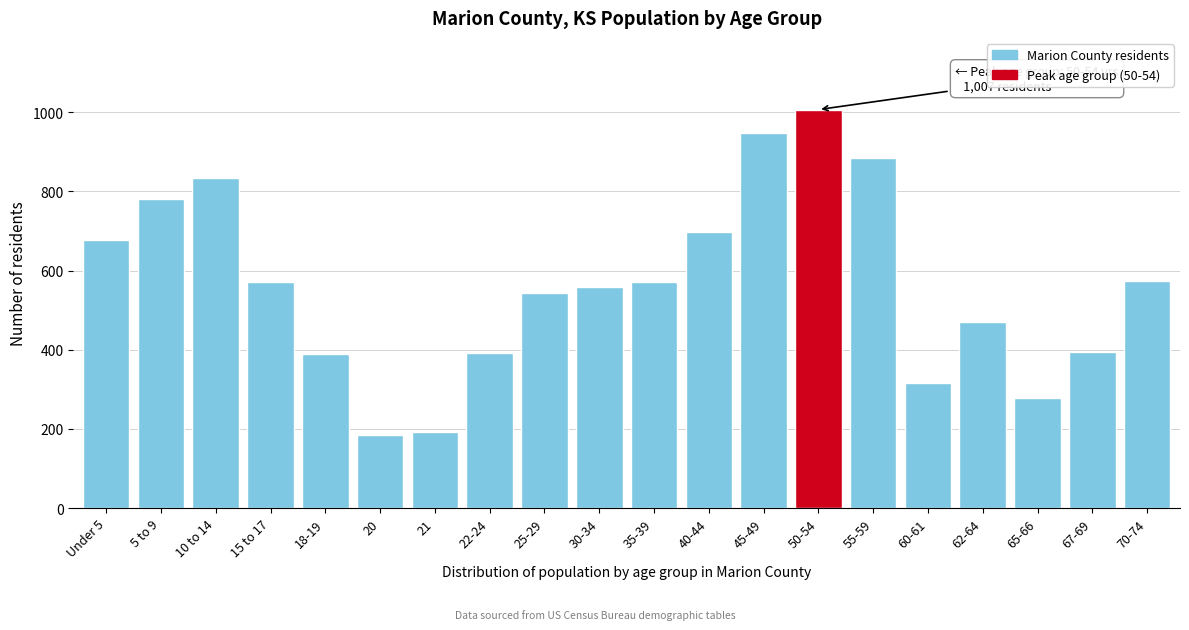

What is the average value?

563